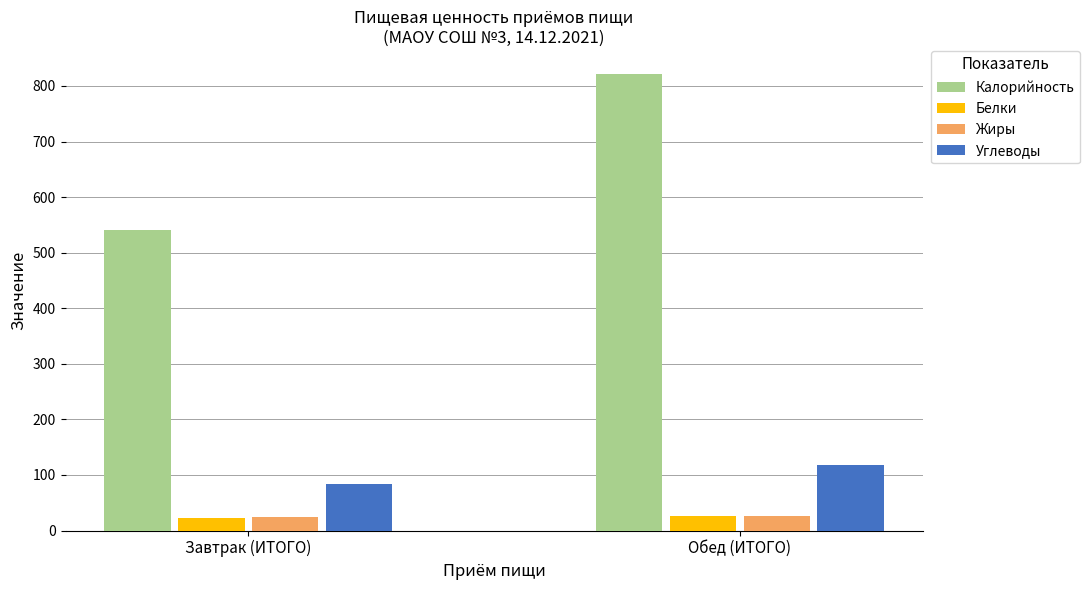

At which category is the sum across all series the highest?

Обед (ИТОГО)